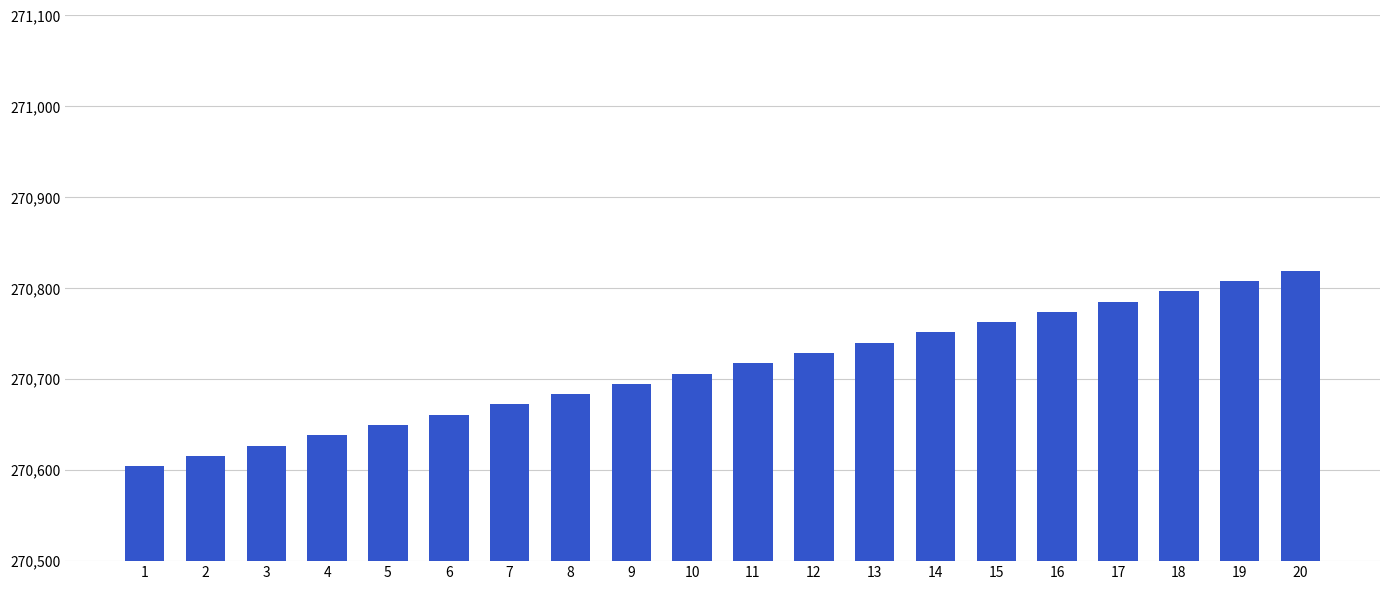

What is the sum of the values at 16 and 15?

541537